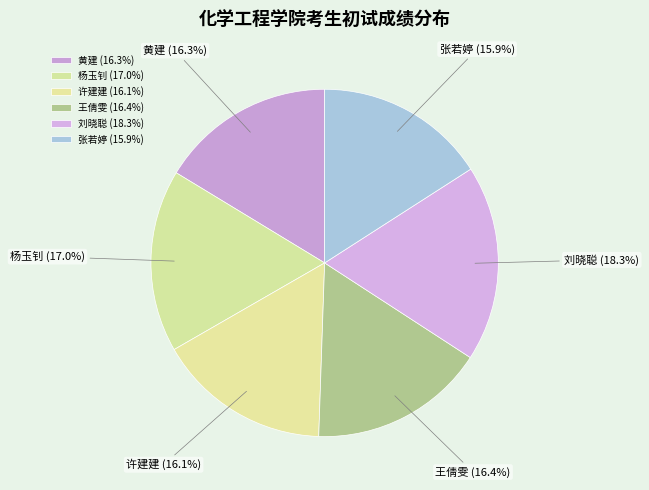

The 许建建 slice represents 16% of the pie. True or false?

True